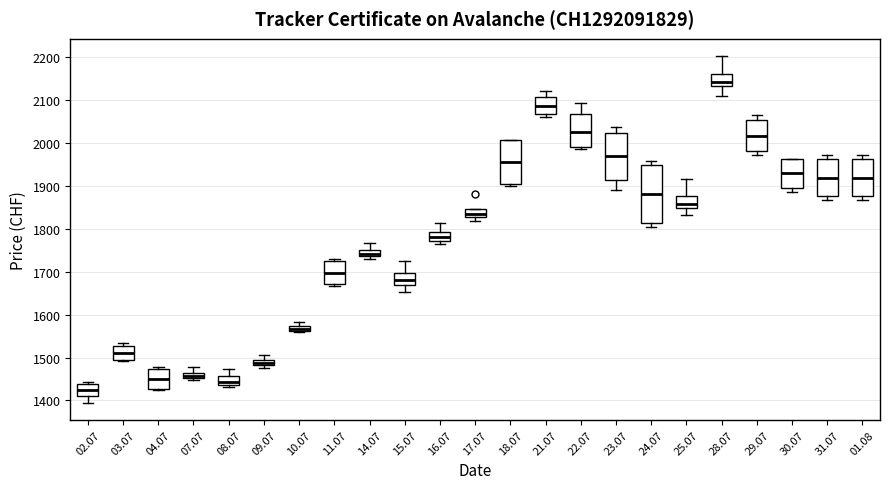

Where does the median line of the box at x = 11.07 sit on the y-axis? The values are not printed on the chart, so give them approximately, as read against the axis.

1700